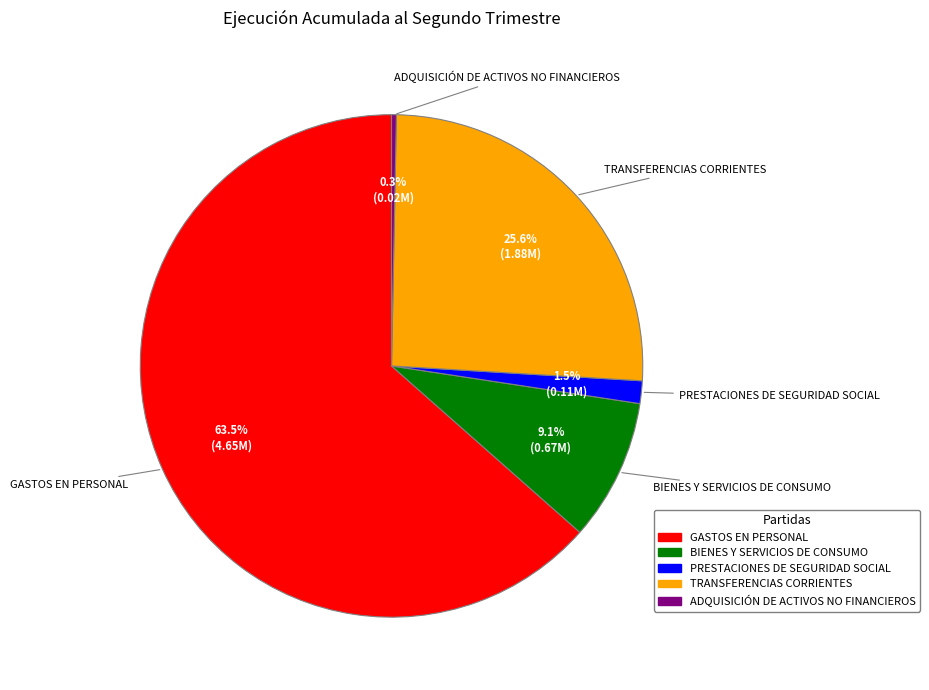

To the nearest percent, what is the combined percentage of ADQUISICIÓN DE ACTIVOS NO FINANCIEROS and PRESTACIONES DE SEGURIDAD SOCIAL?

2%